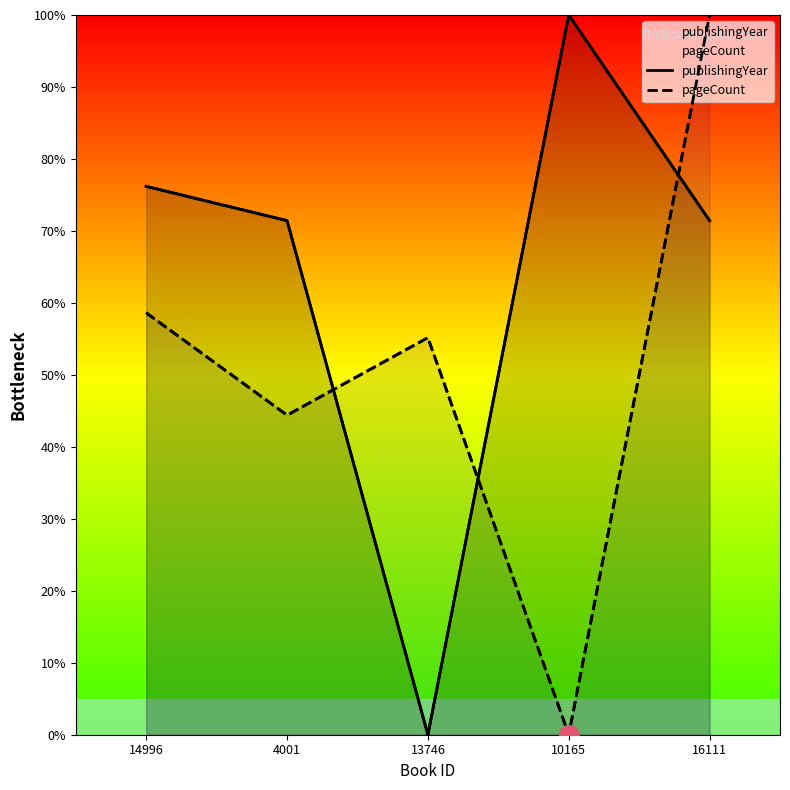

Which series has the largest total across all categories?

publishingYear